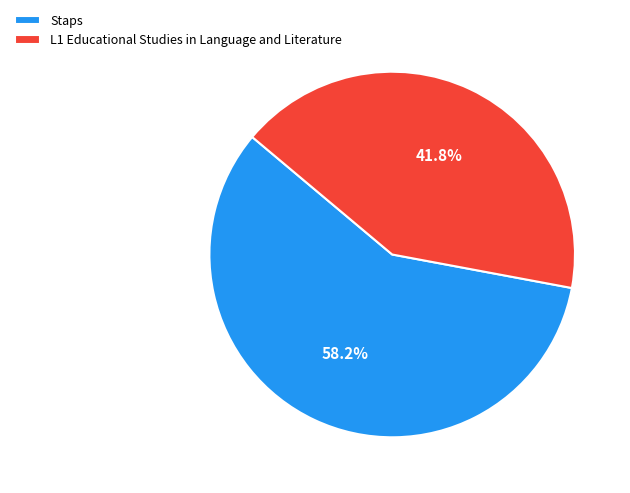

Is it true that Staps is 58% of the pie?

True